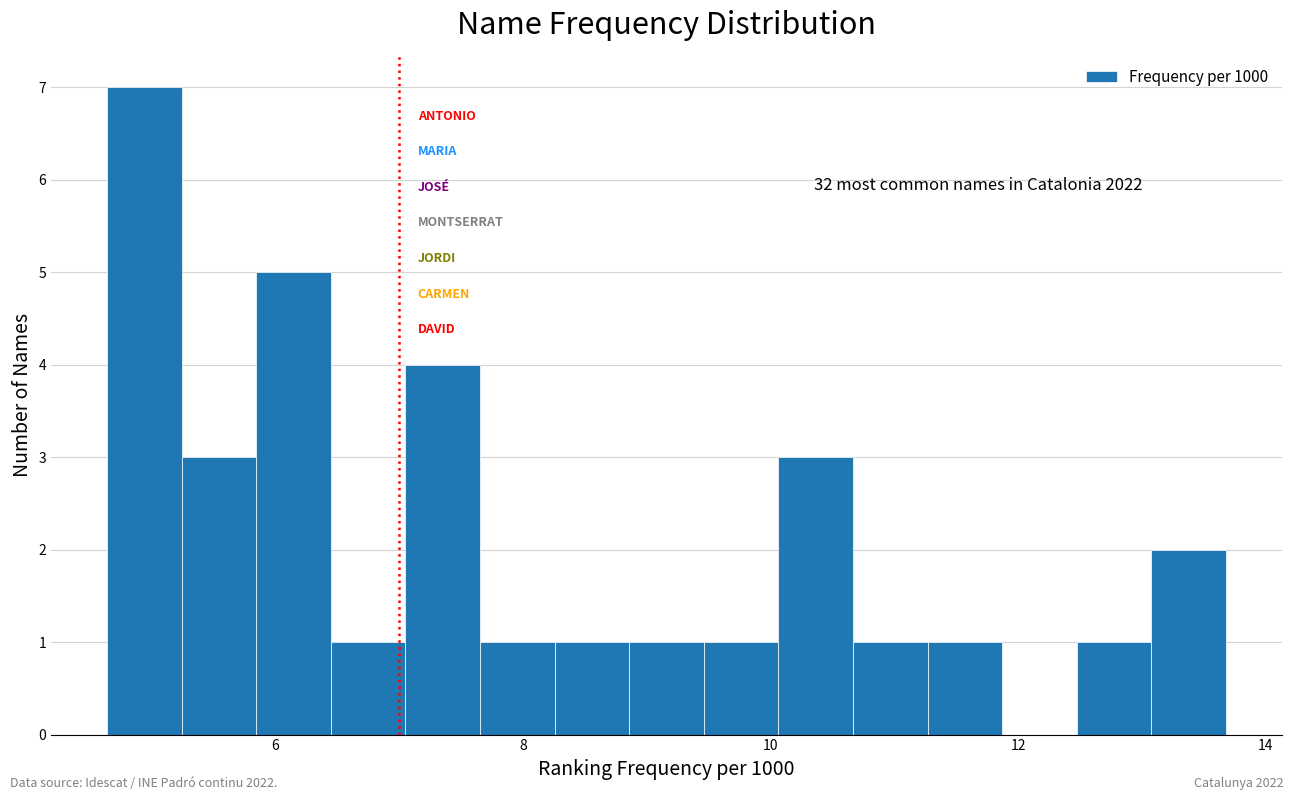

Around what value on the x-axis is the tallest bar? Give the approximate position of its centre, as read against the axis.

5.0